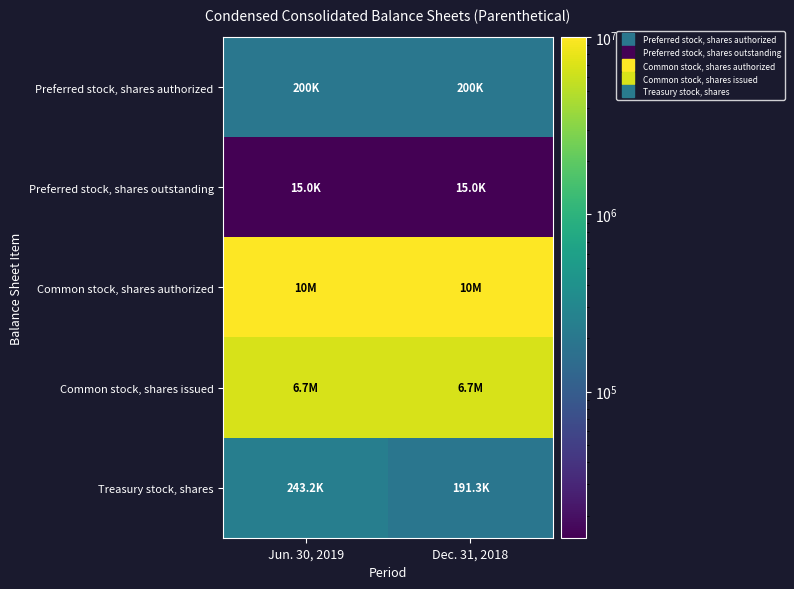

Reading left to right, what are all the values shown in this chart?

Preferred stock, shares authorized: Jun. 30, 2019=200000	Dec. 31, 2018=200000
Preferred stock, shares outstanding: Jun. 30, 2019=14994	Dec. 31, 2018=14995
Common stock, shares authorized: Jun. 30, 2019=10000000	Dec. 31, 2018=10000000
Common stock, shares issued: Jun. 30, 2019=6694696	Dec. 31, 2018=6694598
Treasury stock, shares: Jun. 30, 2019=243197	Dec. 31, 2018=191348